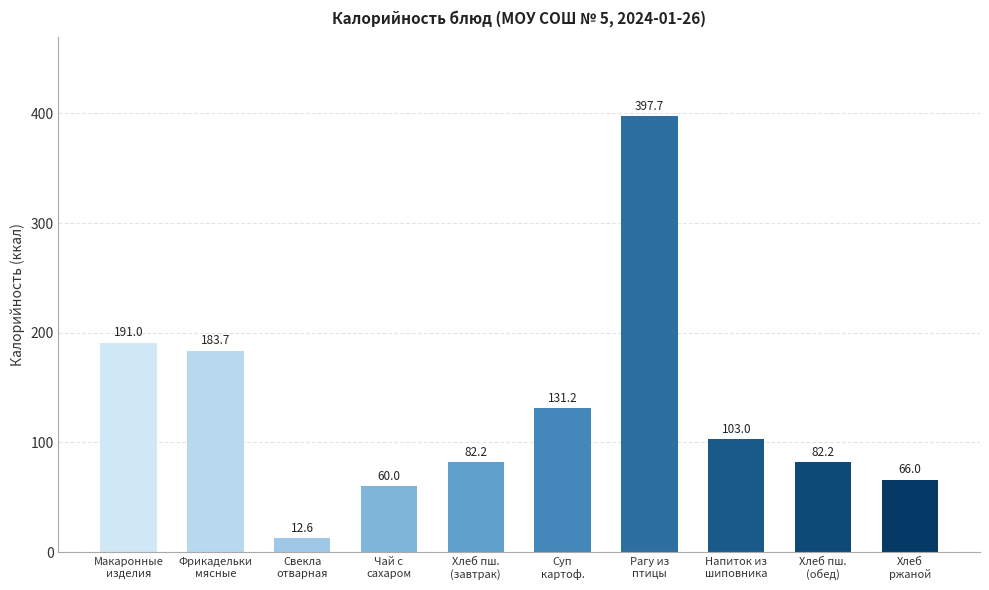

What is the ratio of the value at Хлеб
ржаной to the value at Хлеб пш.
(обед)?

0.8